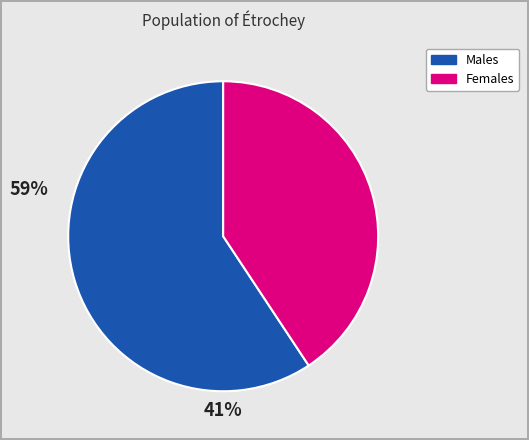

Is there a majority slice in this chart?

Yes